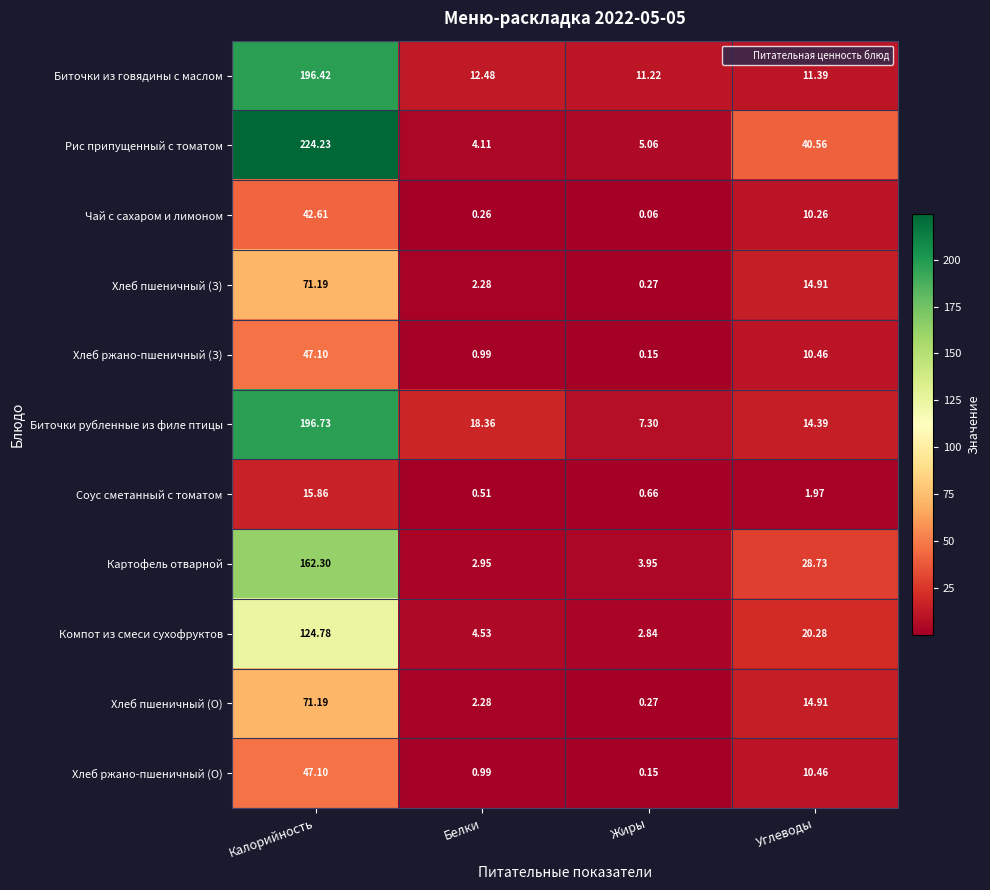

How many data points does each series have?

4